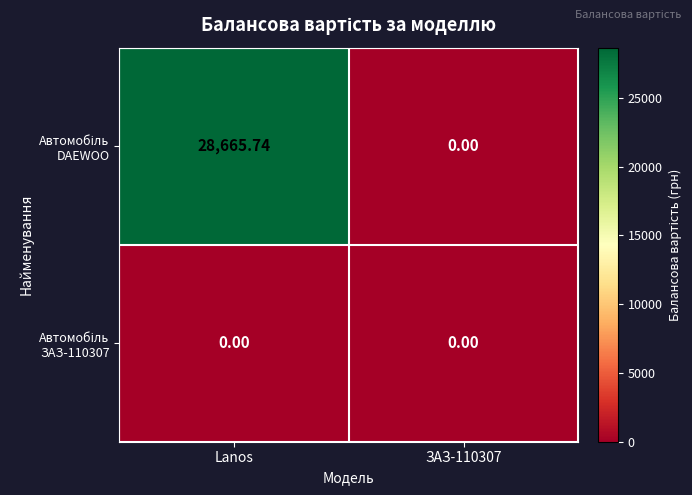

At which category is the sum across all series the highest?

Lanos